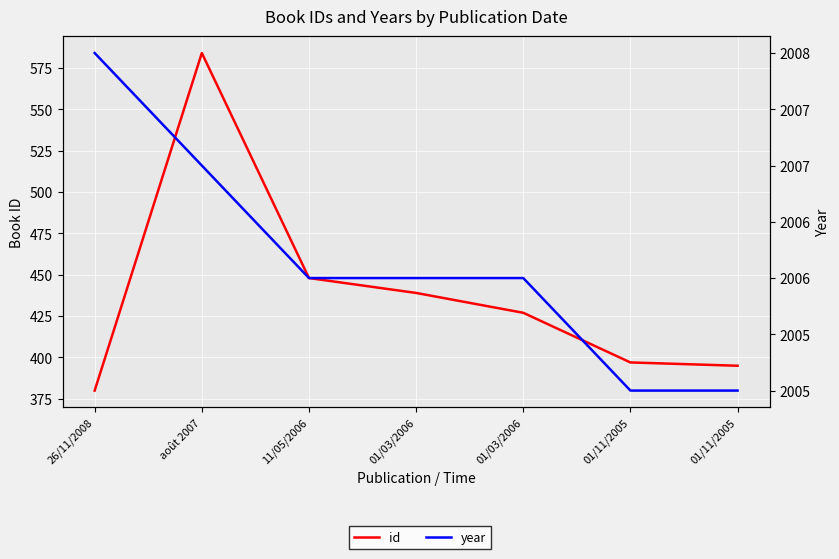

What is the maximum value for year?

2008